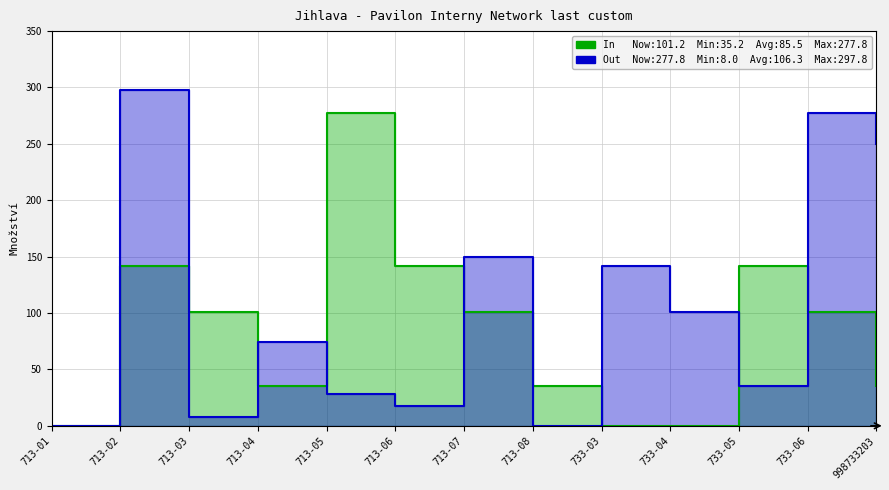

The In series shows -98.6 at 733-04. True or false?

False